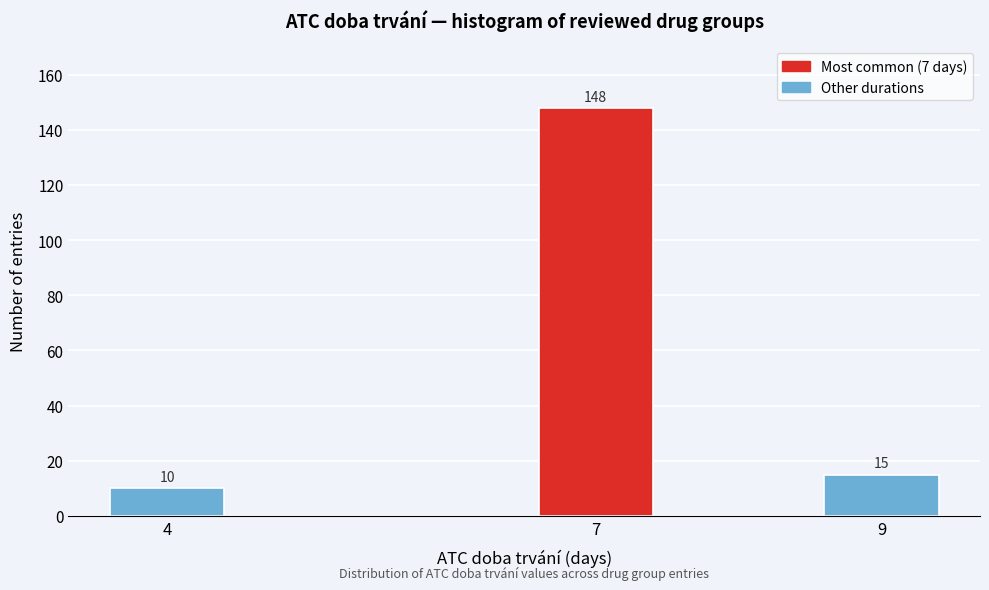

Reading left to right, list all the values displayed in this chart.

4=10	7=148	9=15